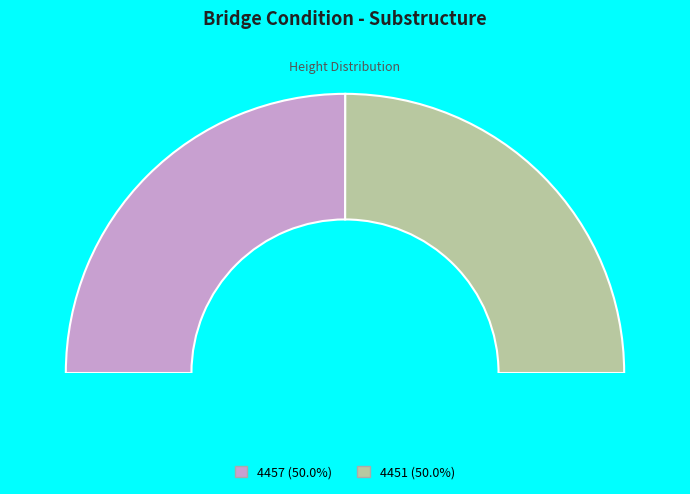

What percentage do 4451 and 4457 together represent?

100.0%